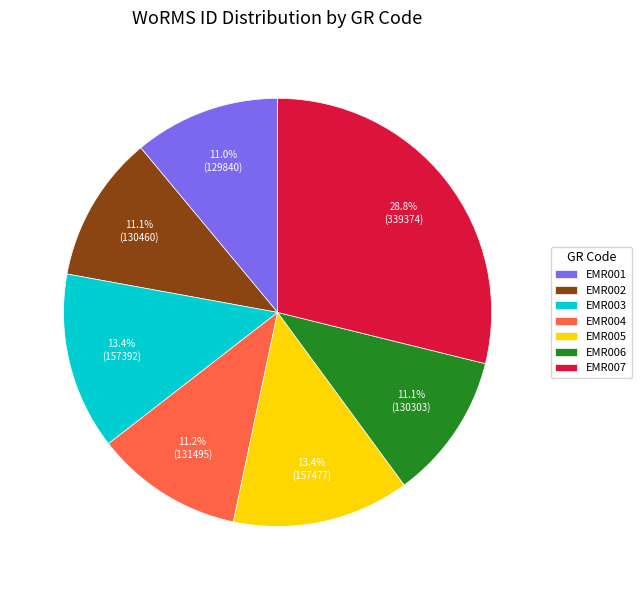

To the nearest percent, what is the average slice percentage?

14%